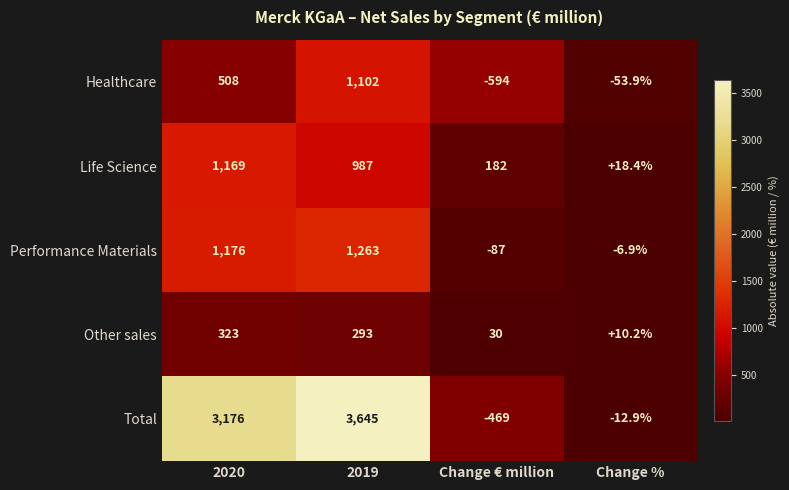

Count the number of data series in this chart.

5